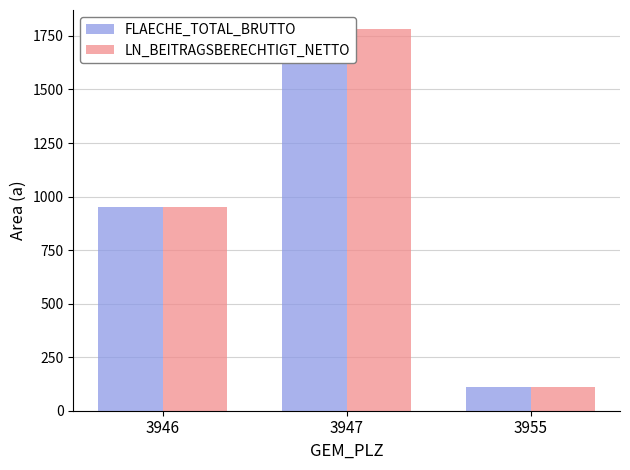

Count the LN_BEITRAGSBERECHTIGT_NETTO values in the range 113 to 1782.

3